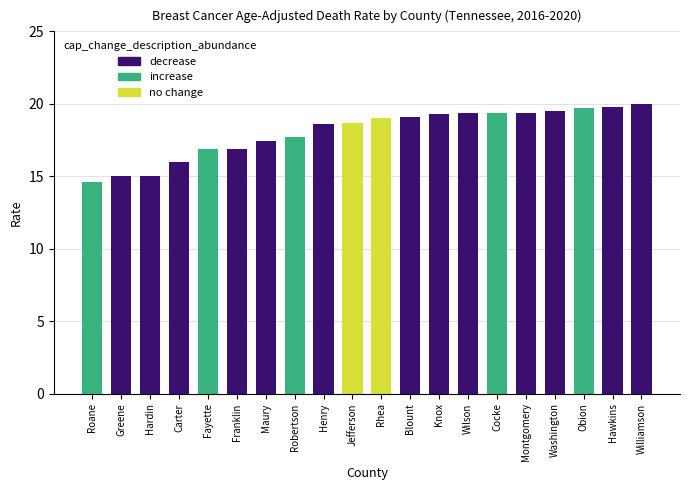

What value does the data have at Hawkins?

19.8